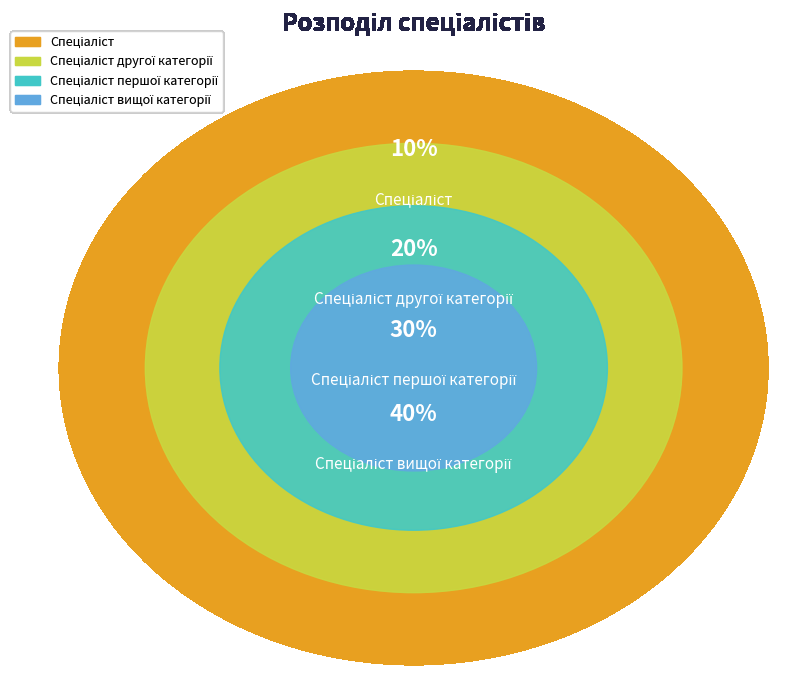

To the nearest percent, what is the difference between the largest and smallest slice percentages?

30%